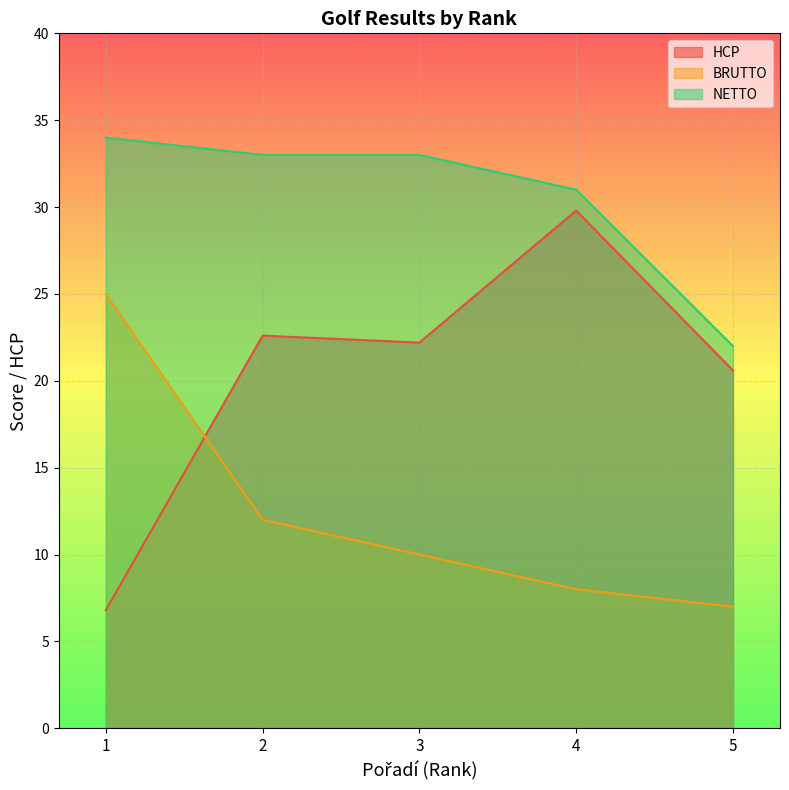

What is the spread (max minus min) of values at 1?

27.2